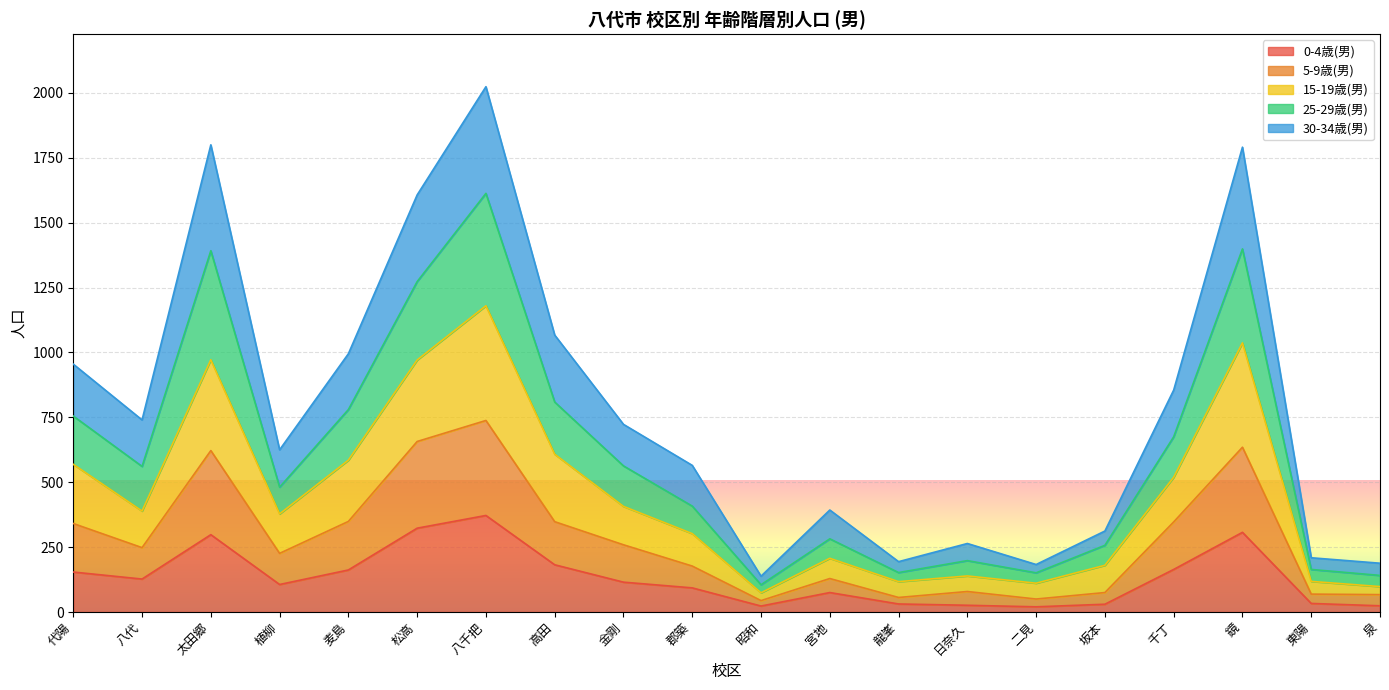

How many categories are shown in the chart?

20